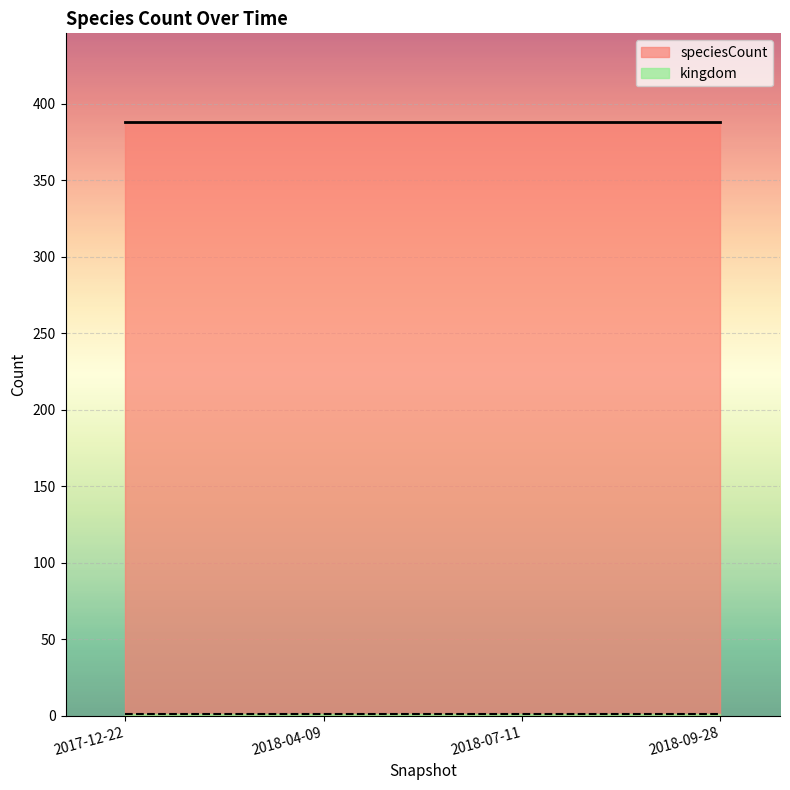

True or false: kingdom and speciesCount cross at least once.

False